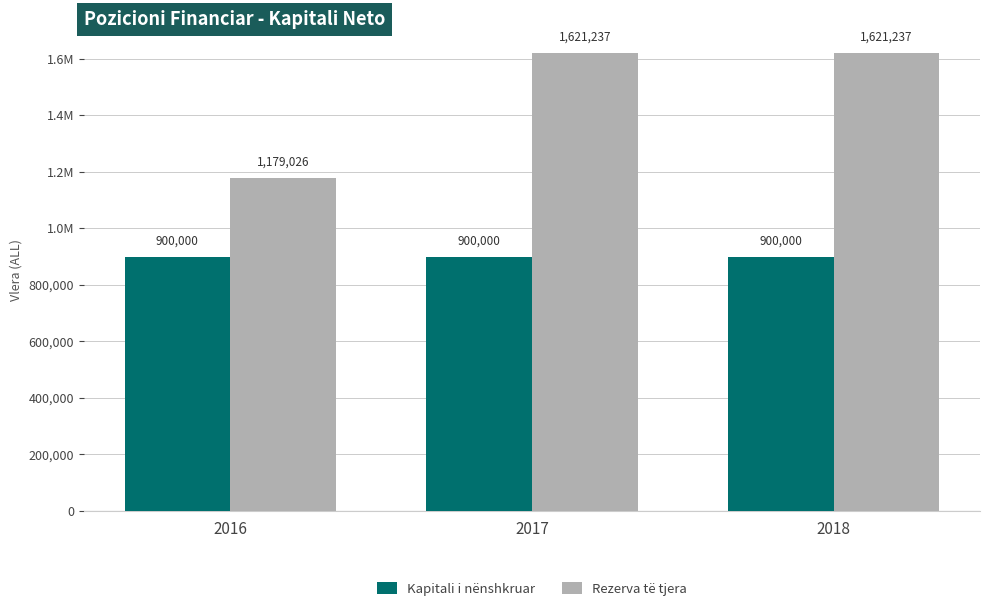

What is the sum of the Kapitali i nënshkruar values at 2016 and 2018?

1800000